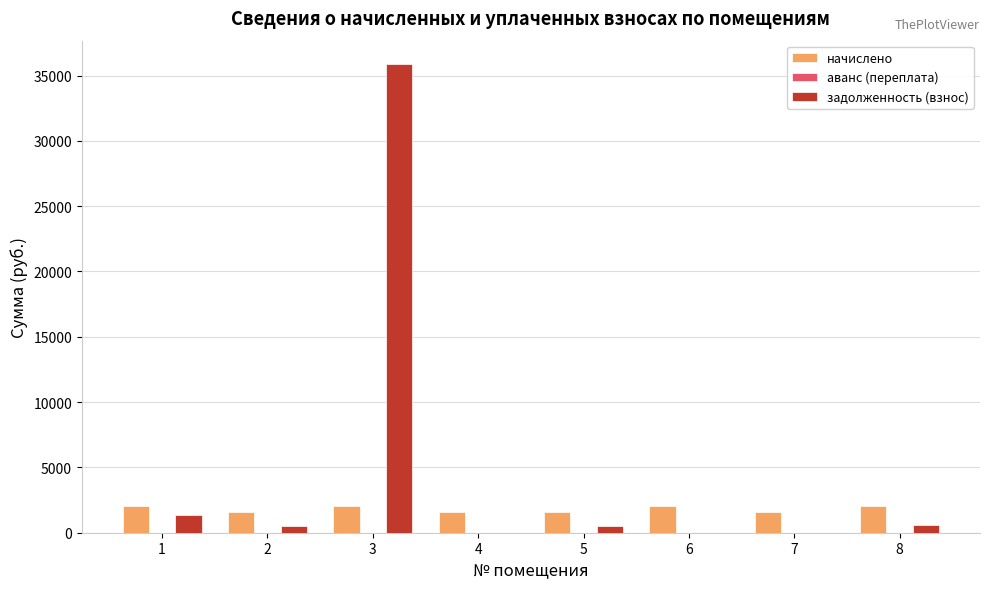

What is the sum of the задолженность (взнос) values at 3 and 4?

35873.4